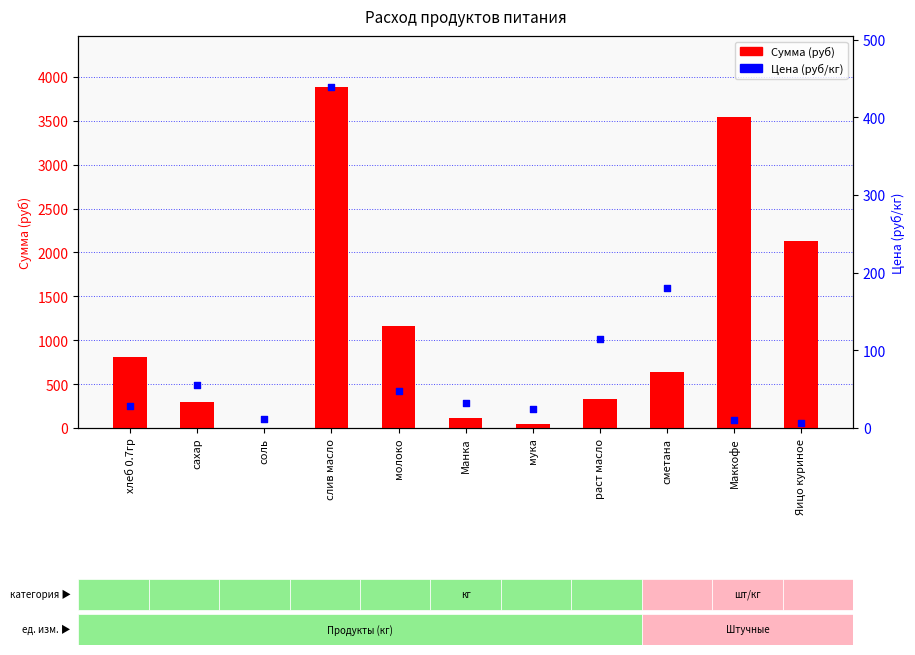

Which series has the widest spread of Y values?

Сумма (руб)